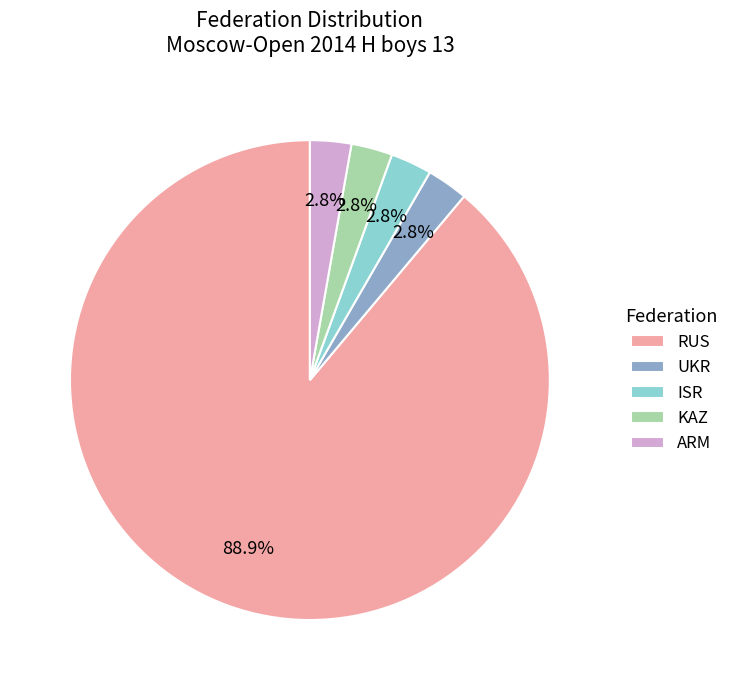

Count the number of slices in the pie.

5